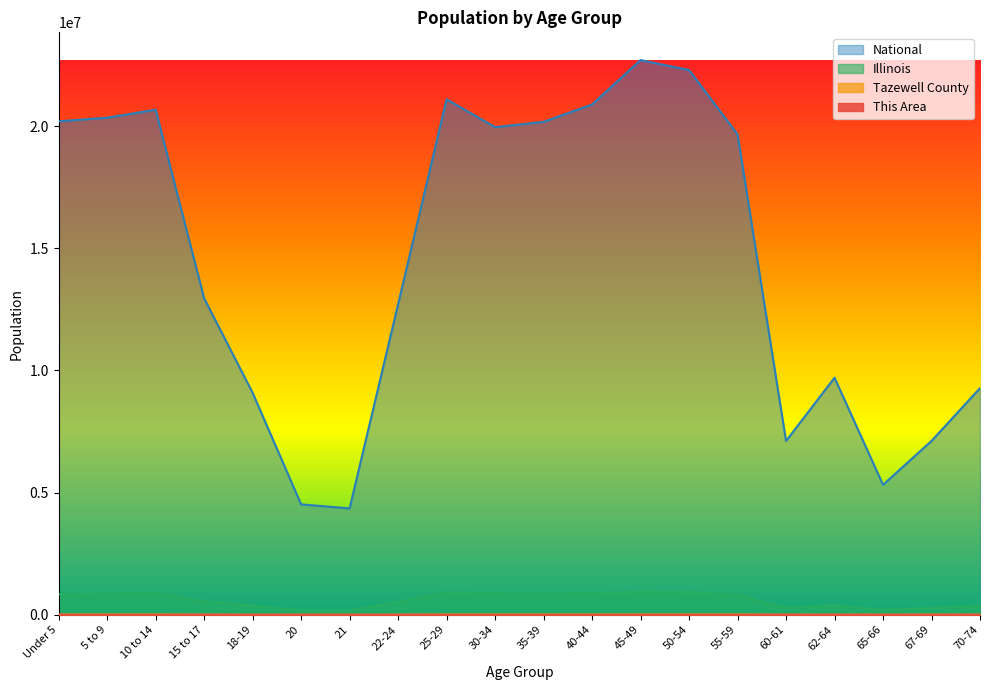

What is the value of the National point at the 9th from the left?

21101849